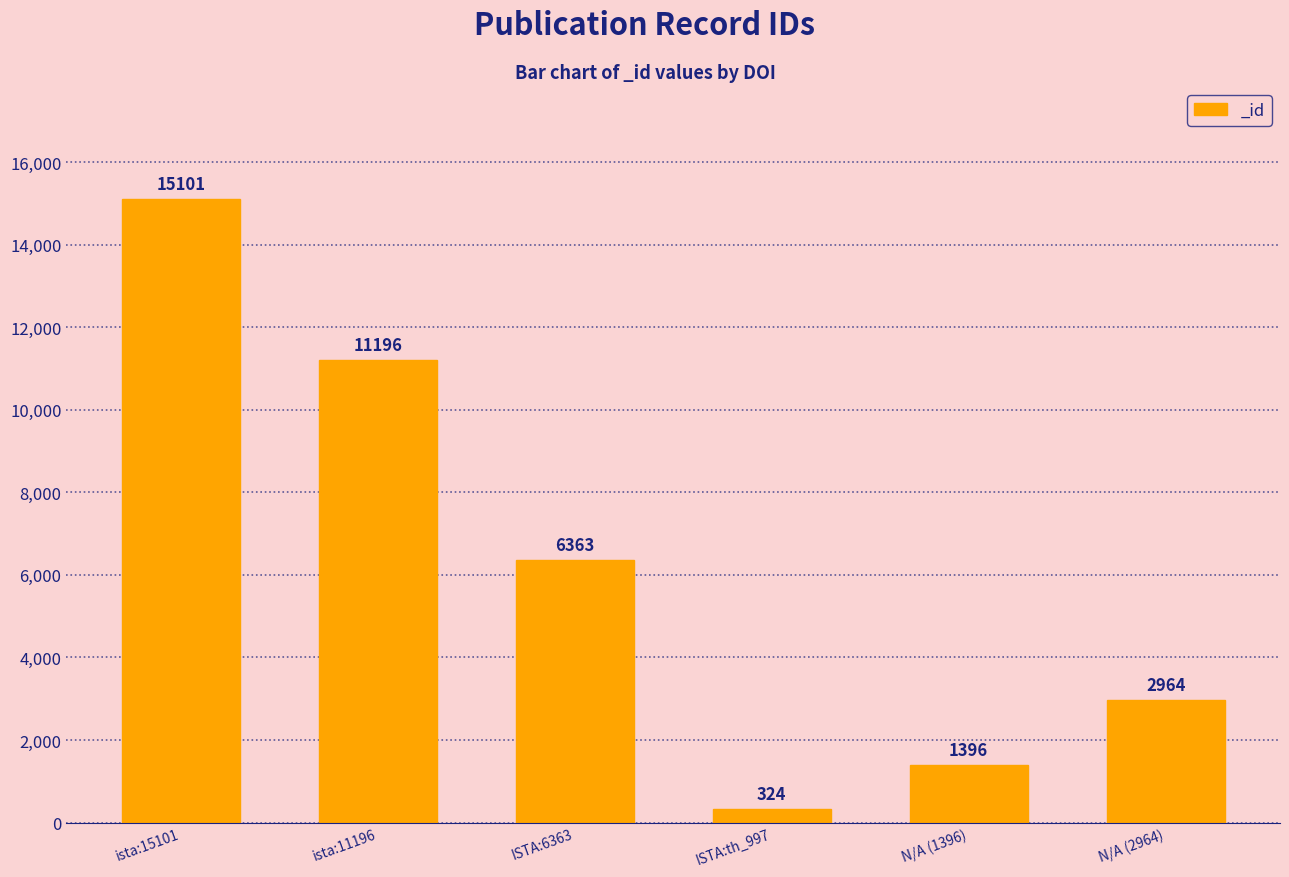

Which category has the highest value across all series?

ista:15101